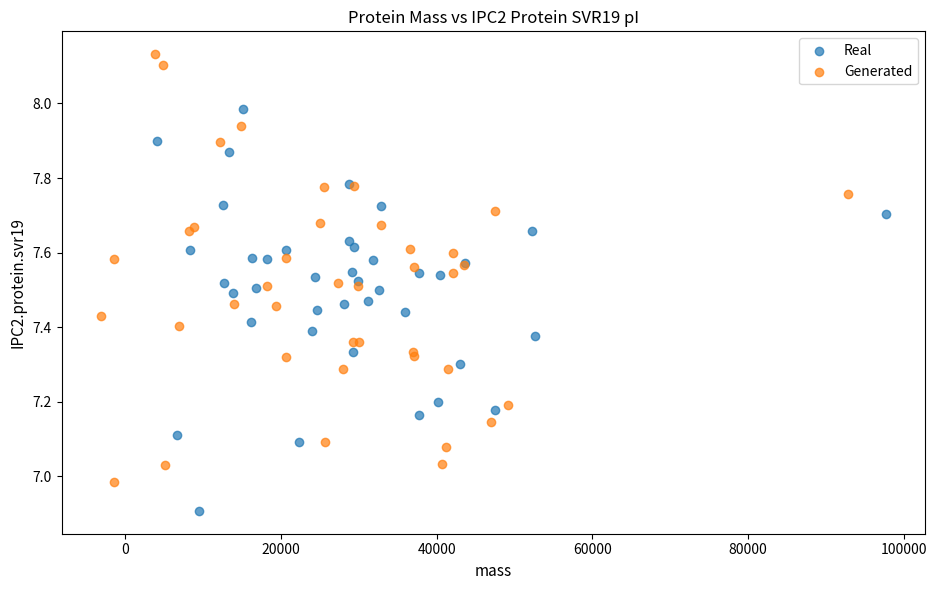

Which series has the widest spread of Y values?

Generated